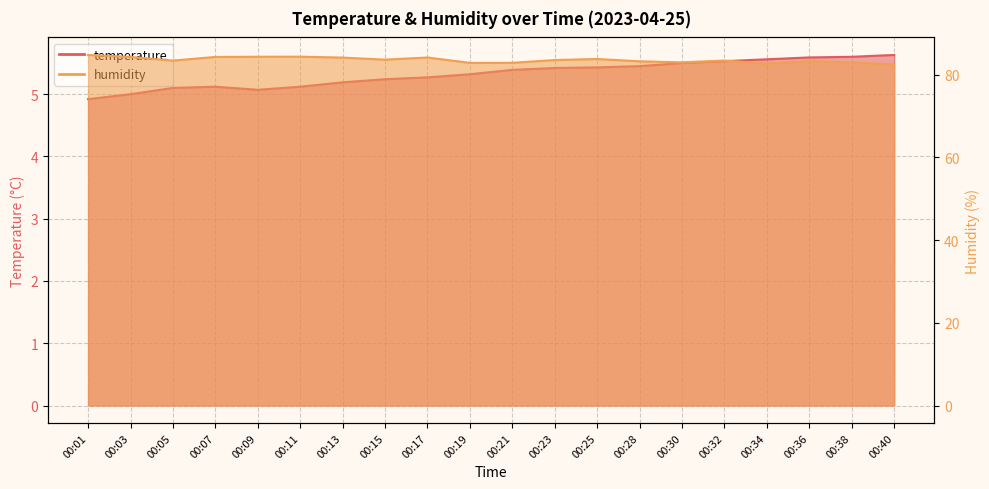

At which label is temperature closest to 5?

00:03